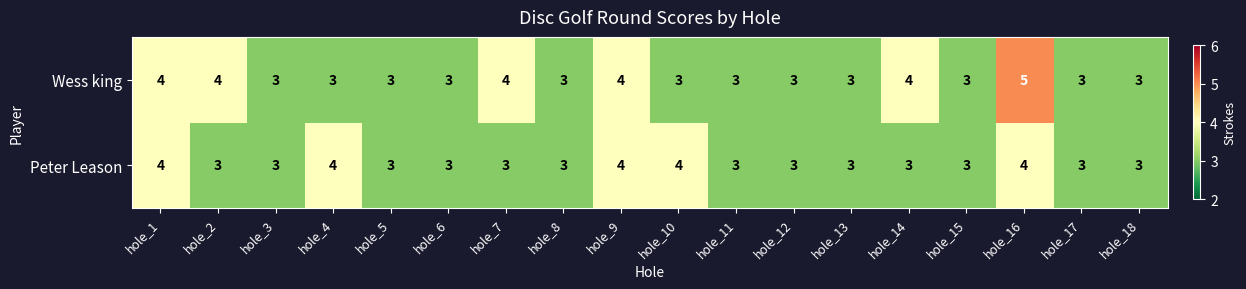

List the series in order of their overall mean, highest first.

Wess king, Peter Leason